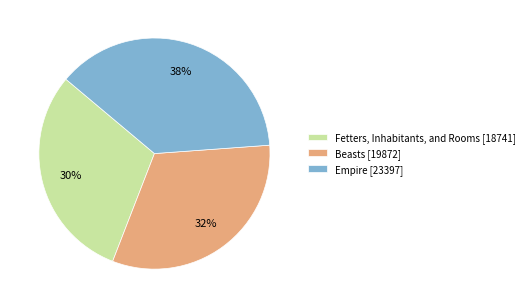

Which slice is the smallest?

Fetters, Inhabitants, and Rooms